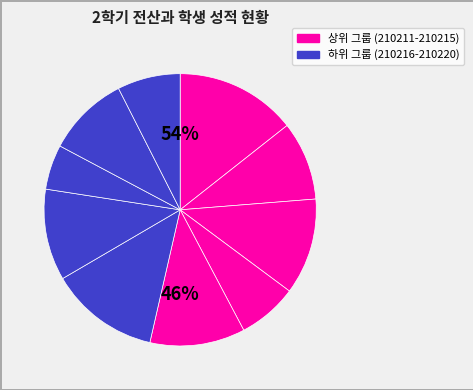

Between 210211 and 210218, which is larger?

210211